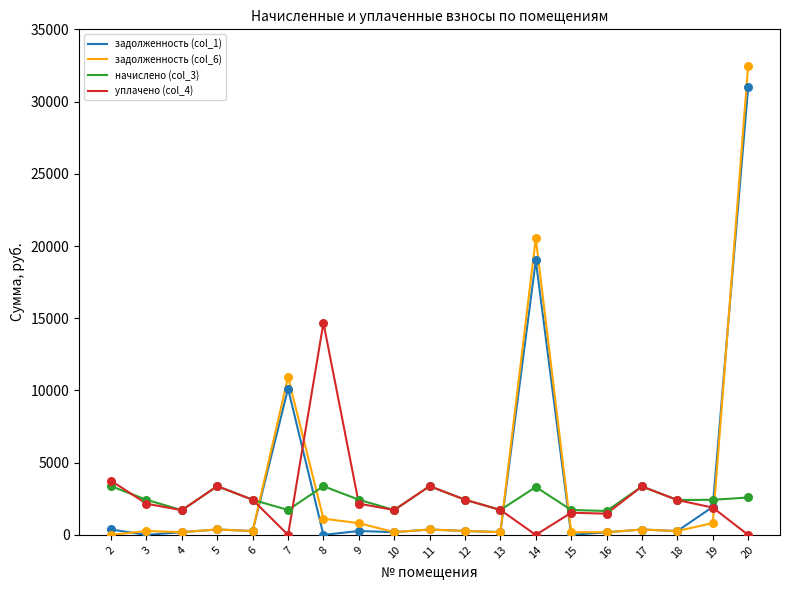

Is the value of уплачено (col_4) at 11 greater than the value of задолженность (col_1) at 13?

Yes